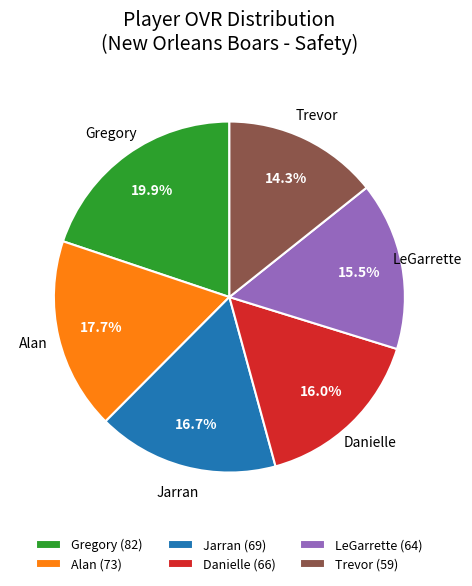

What percentage is the Alan slice, to the nearest percent?

18%